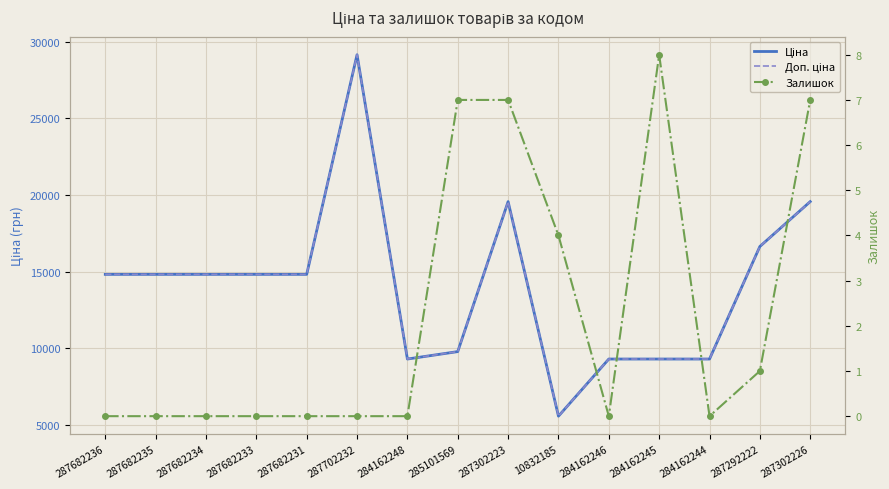

Which series has the largest total across all categories?

Ціна